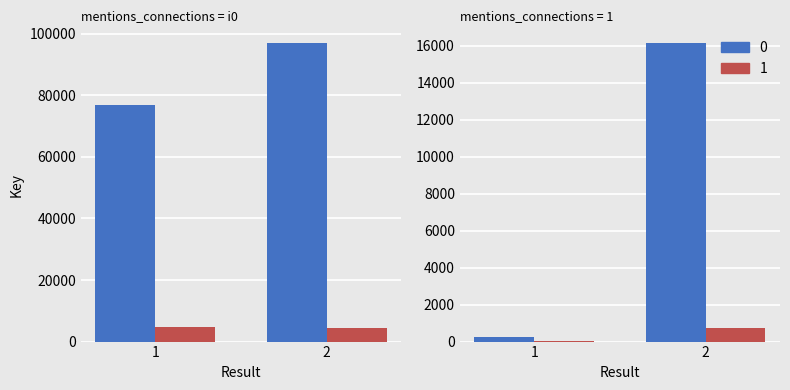

What are all the series names shown in the legend?

0, 1